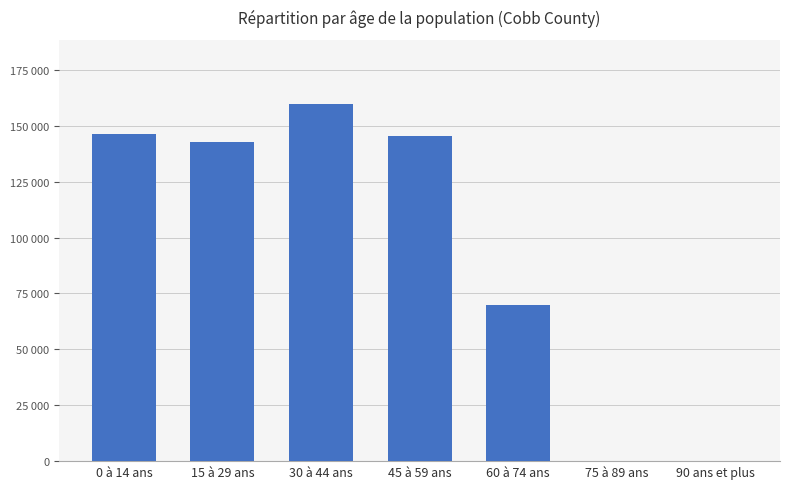

The value at 0 à 14 ans is 72943. True or false?

False